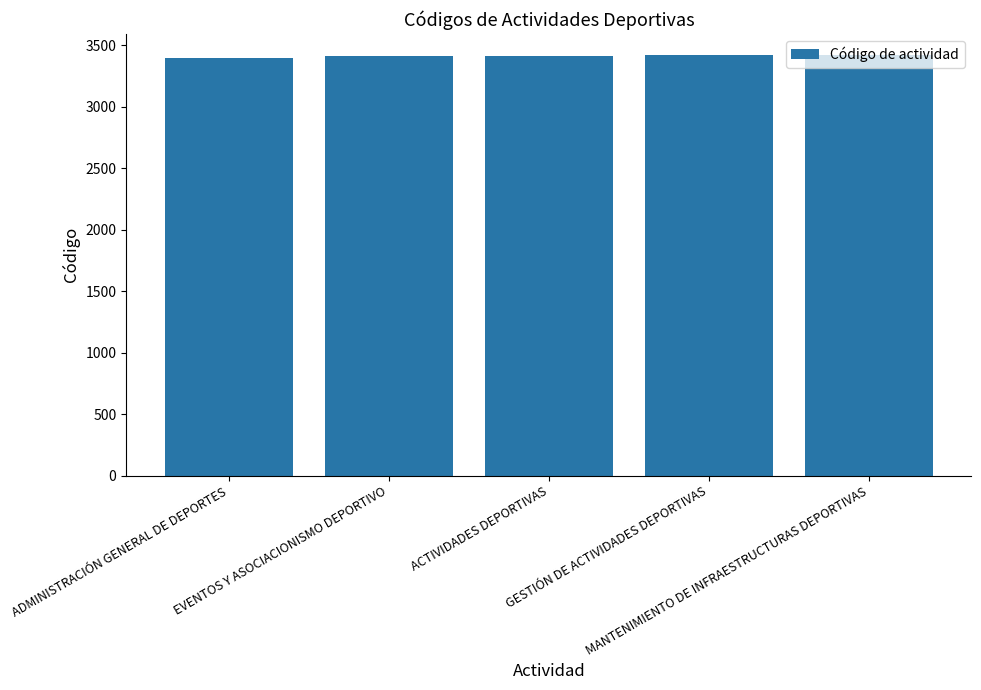

What is the value of the 5th bar from the left?

3422